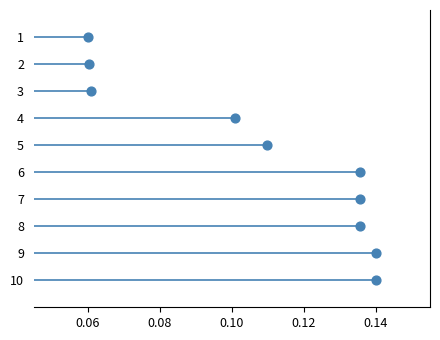

What is the average Y value?

6